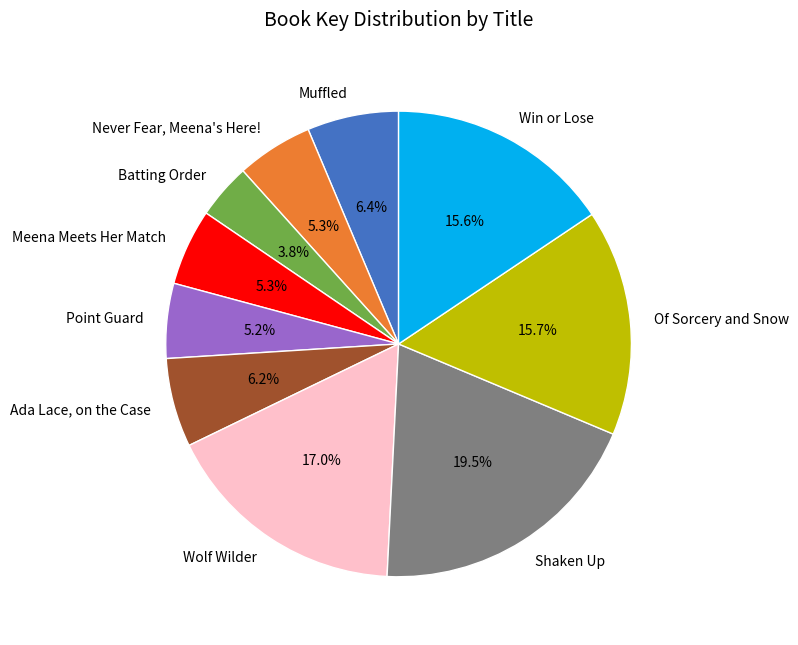

Is the sum of Muffled and Batting Order greater than half?

No